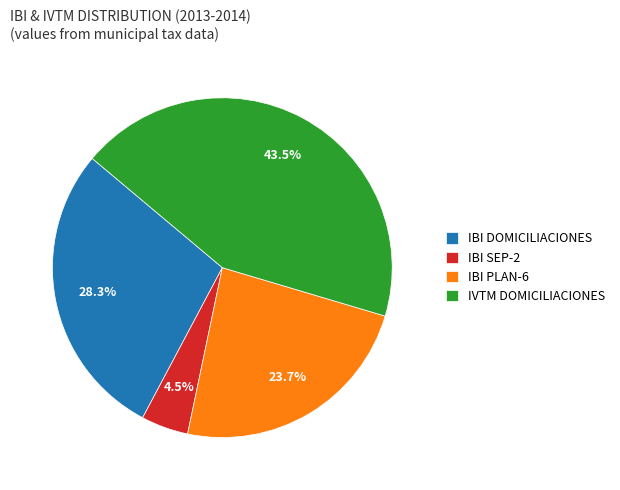

Is there any slice that represents more than half of the pie?

No